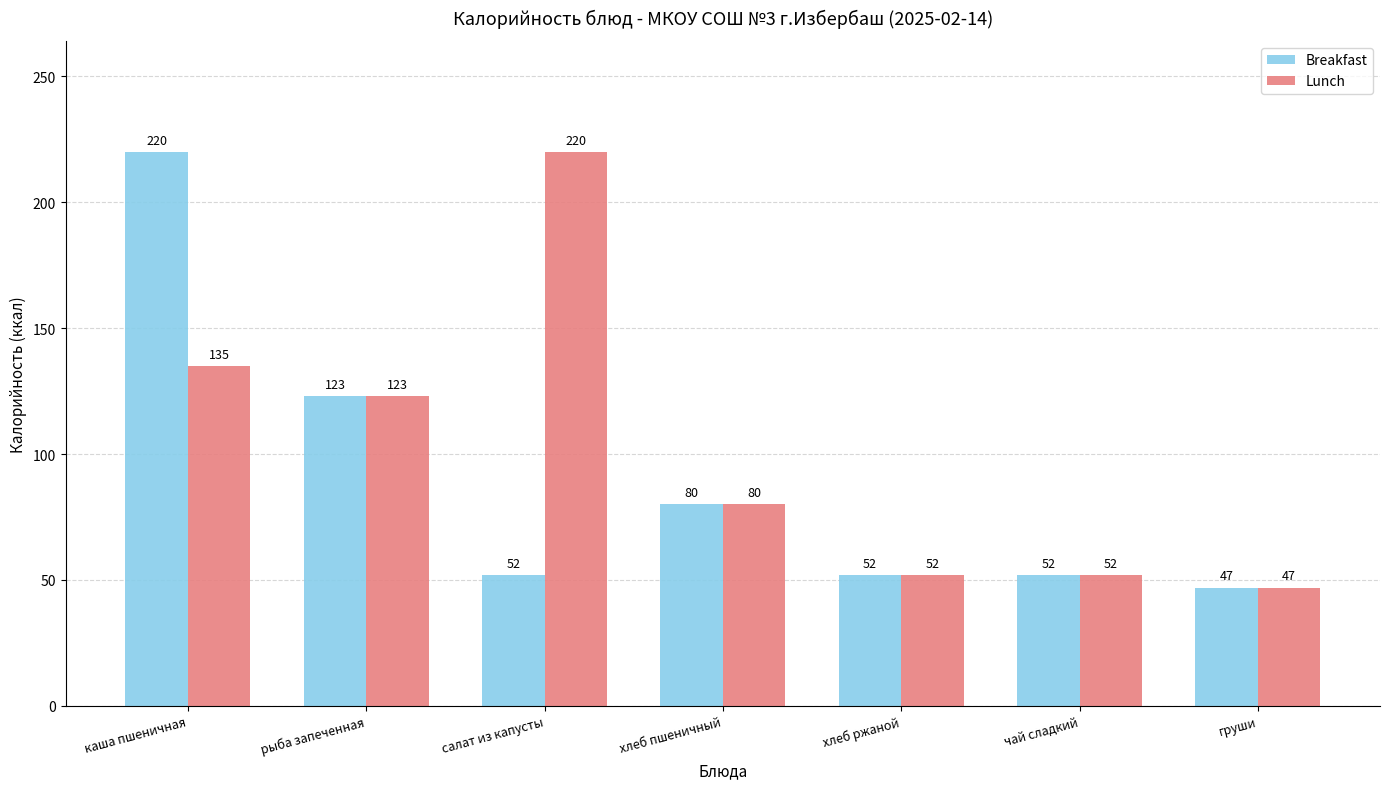

What is the minimum value shown in the chart?

47